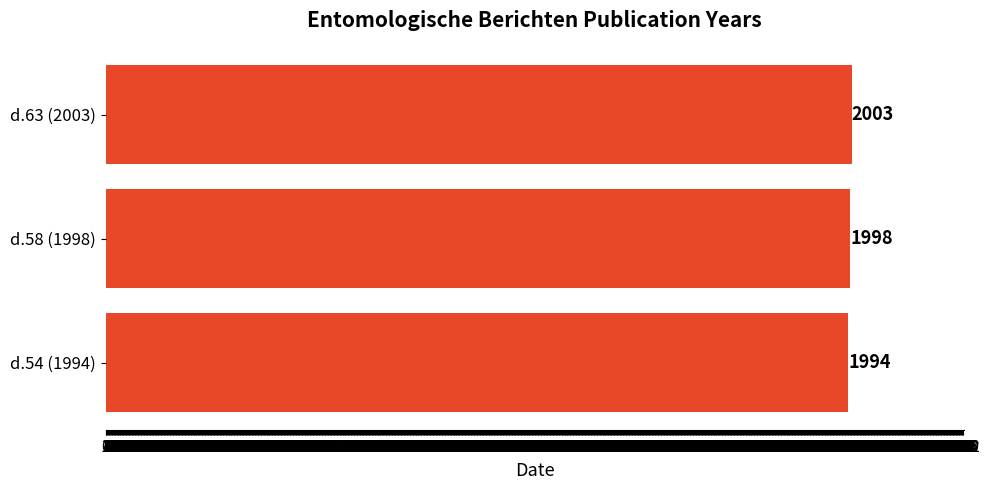

What is the difference between the maximum and minimum values?

9